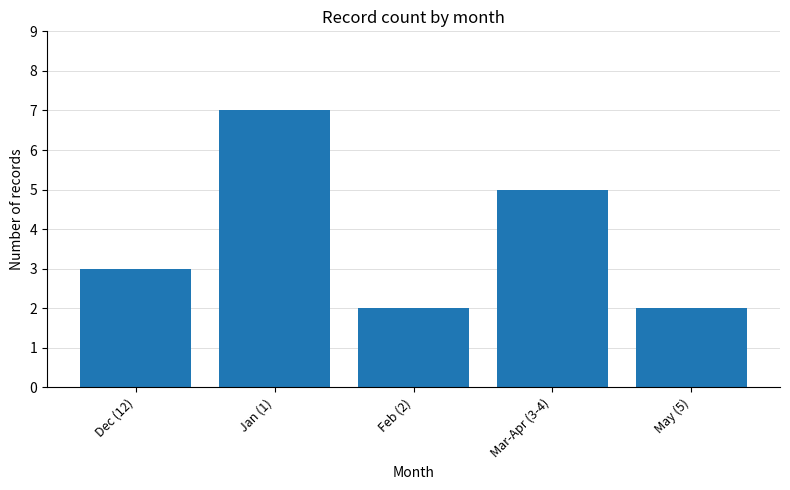

What is the difference between the values at Feb (2) and Dec (12)?

1